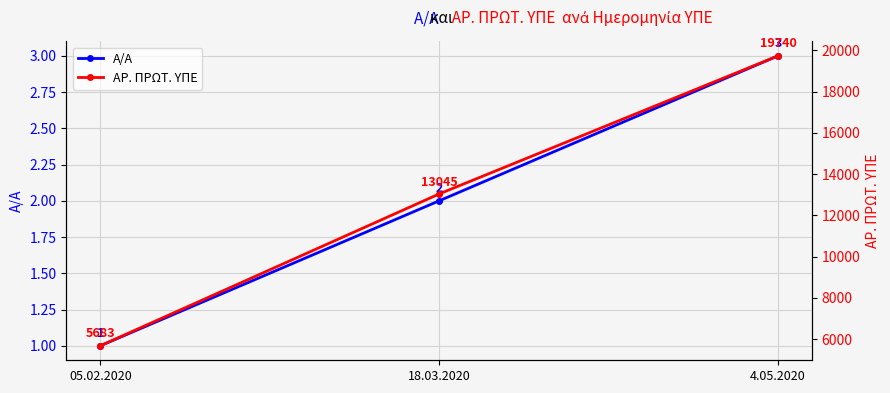

Rank the series by their maximum value, from lowest to highest.

Α/Α, ΑΡ. ΠΡΩΤ. ΥΠΕ